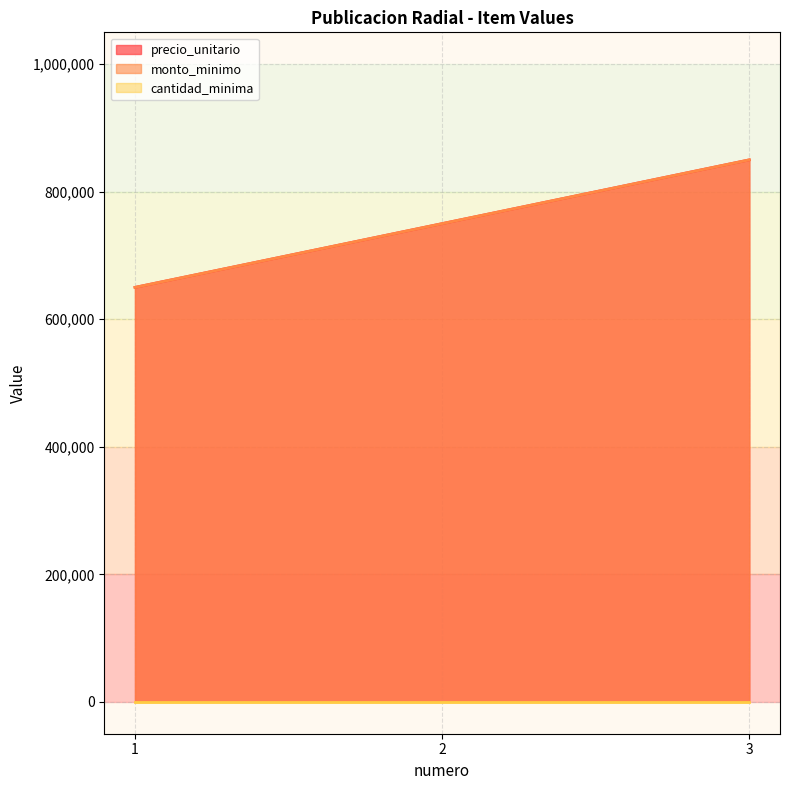

How many lines are shown in the chart?

3